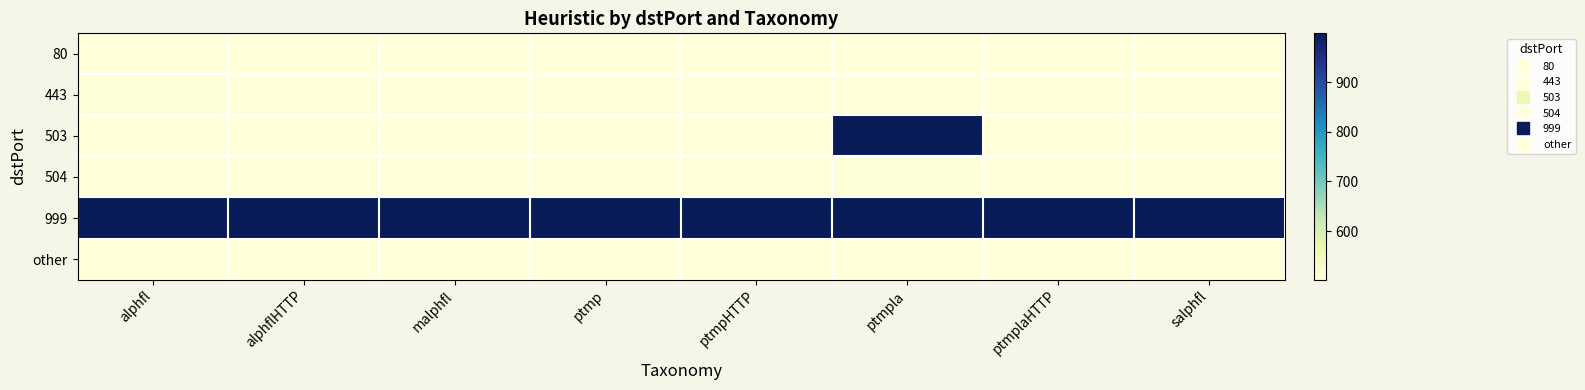

Which series has the largest total across all categories?

999